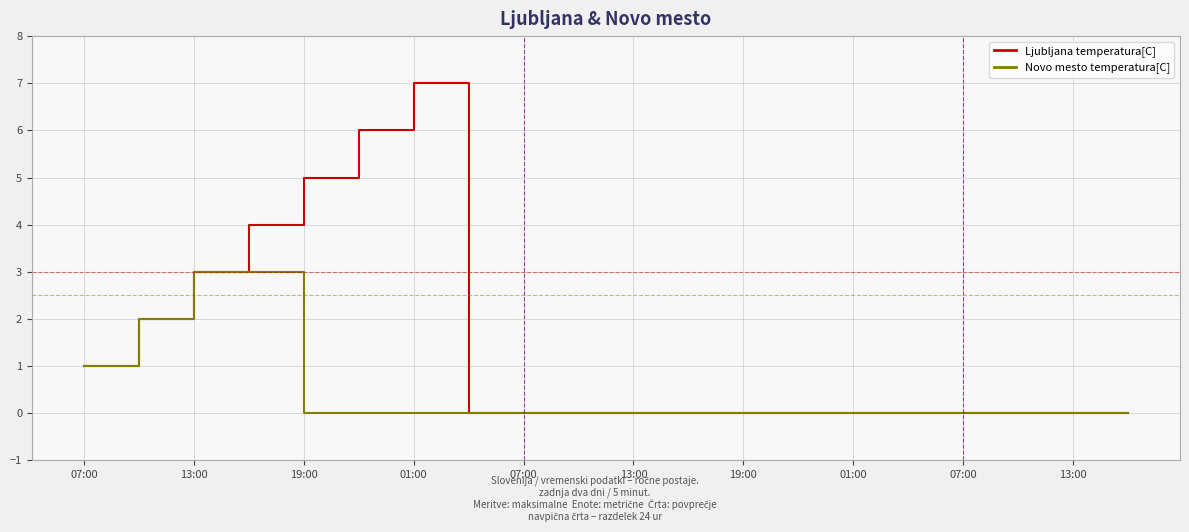

List the series in order of their overall mean, lowest first.

Novo mesto temperatura[C], Ljubljana temperatura[C]